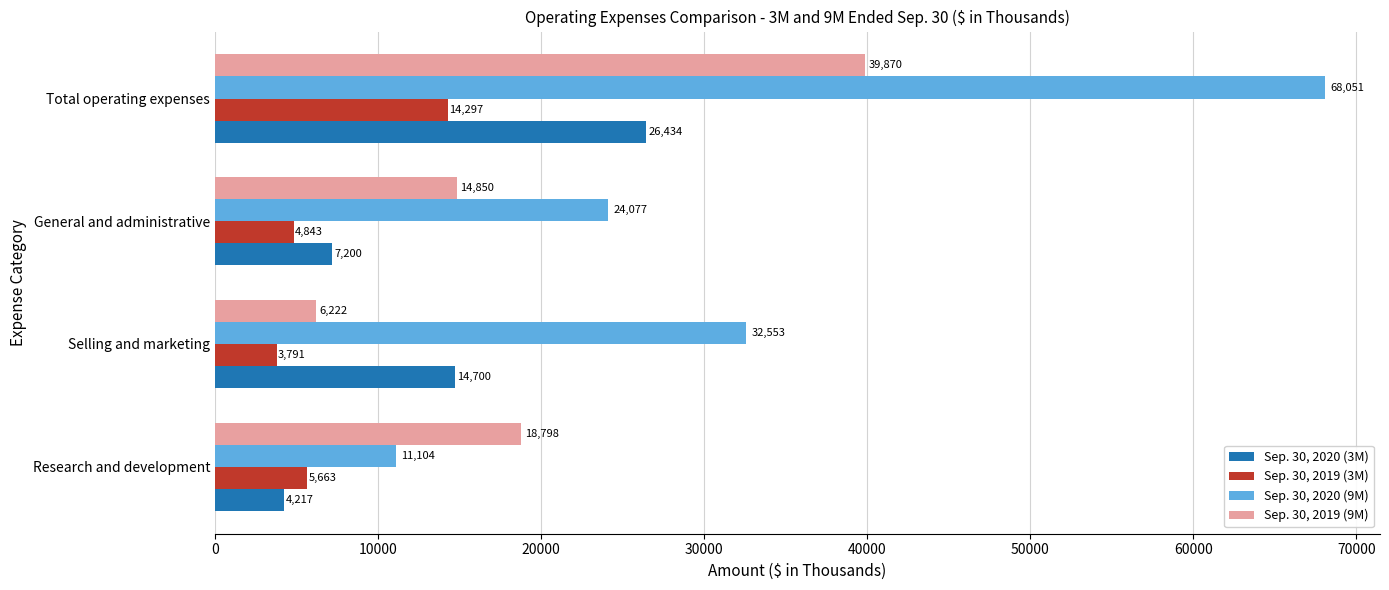

The Sep. 30, 2019 (9M) series shows 6222 at Selling and marketing. True or false?

True